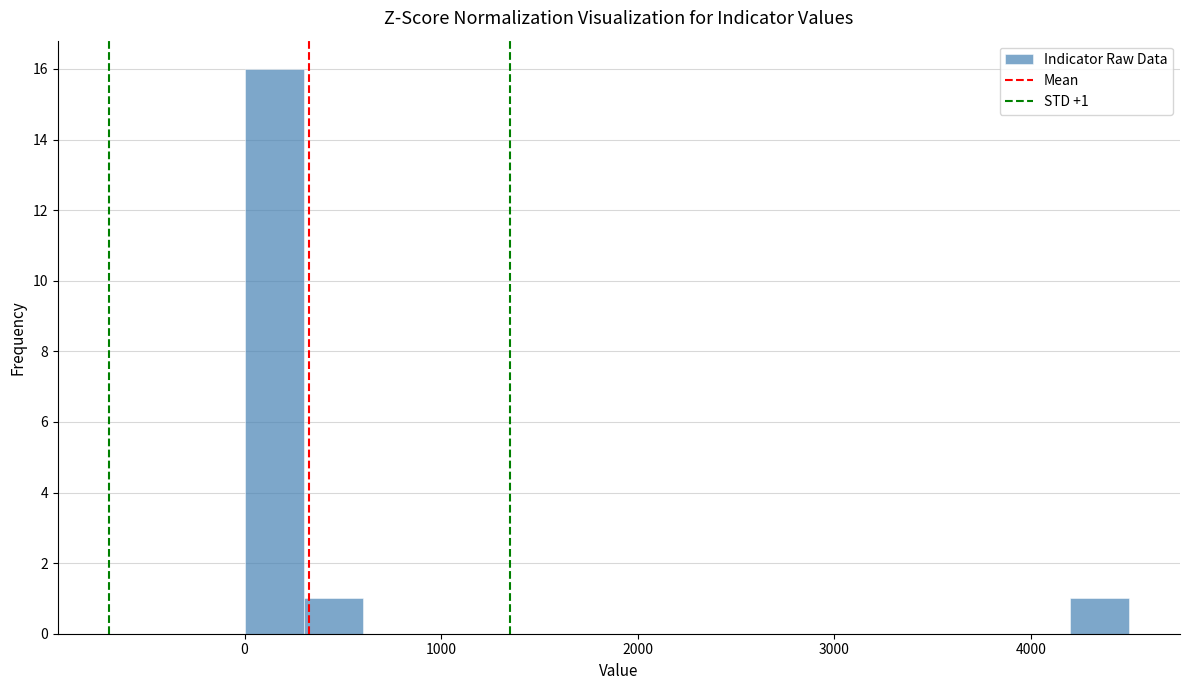

Around what value on the x-axis is the tallest bar? Give the approximate position of its centre, as read against the axis.

200